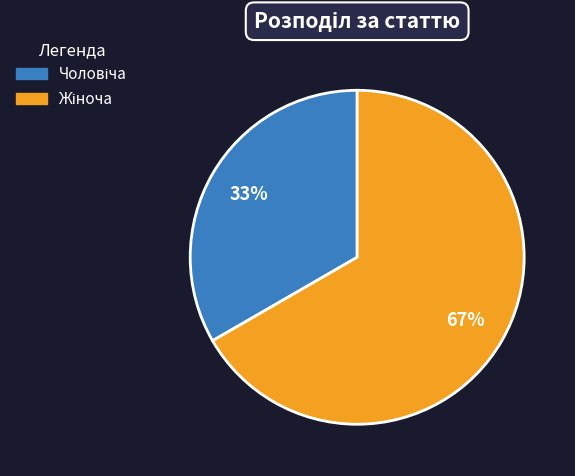

Is there any slice that represents more than half of the pie?

Yes